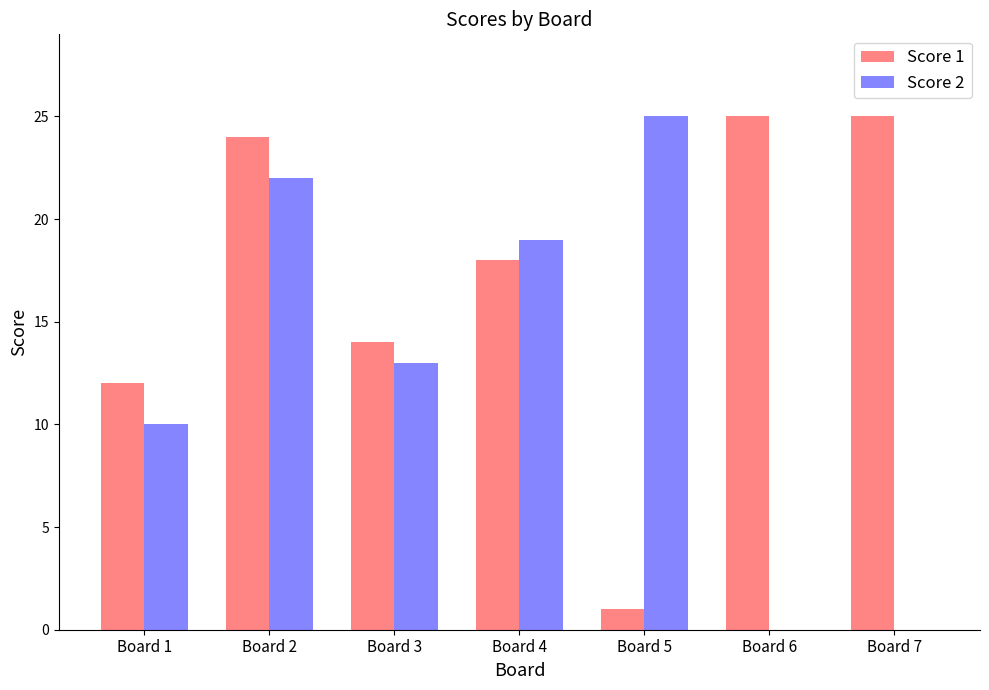

Which series changed the most between Board 2 and Board 6?

Score 2